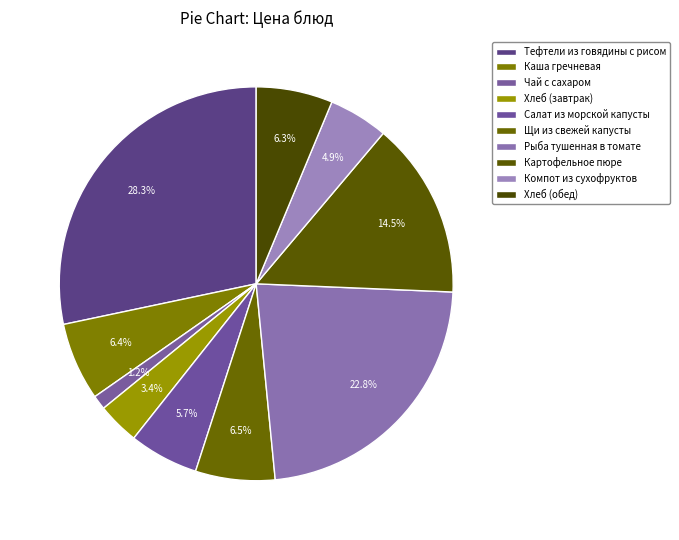

How many segments does this pie chart have?

10